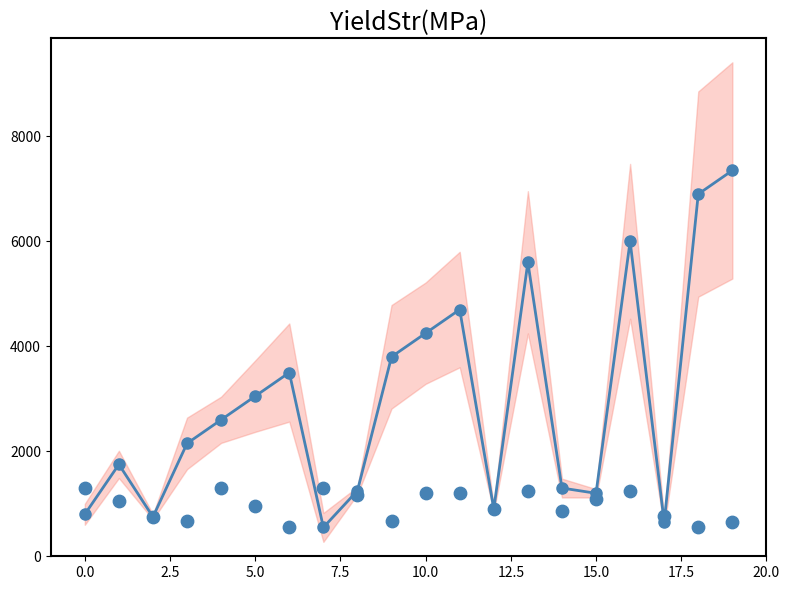

Which series reaches the minimum Y coordinate?

OB ID